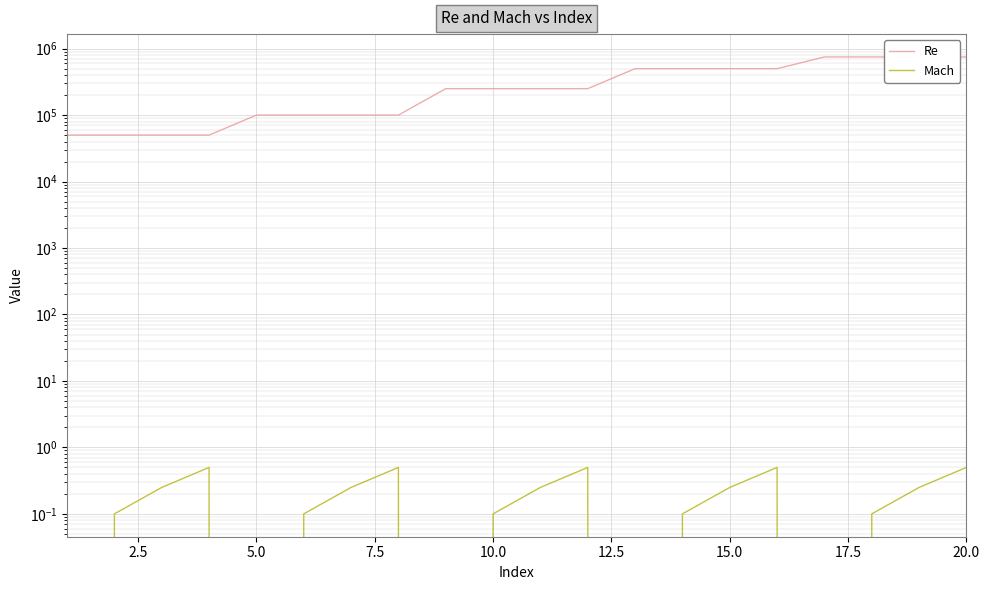

Which series has the largest range (max minus min)?

Re